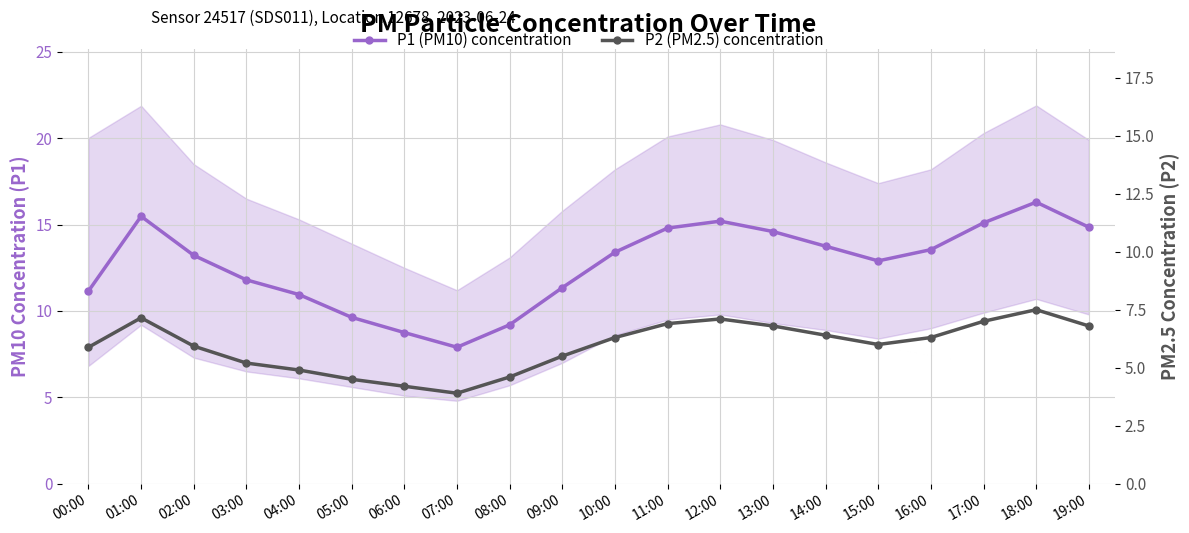

Between 02:00 and 03:00, which series saw the biggest shift?

P1 (PM10) concentration